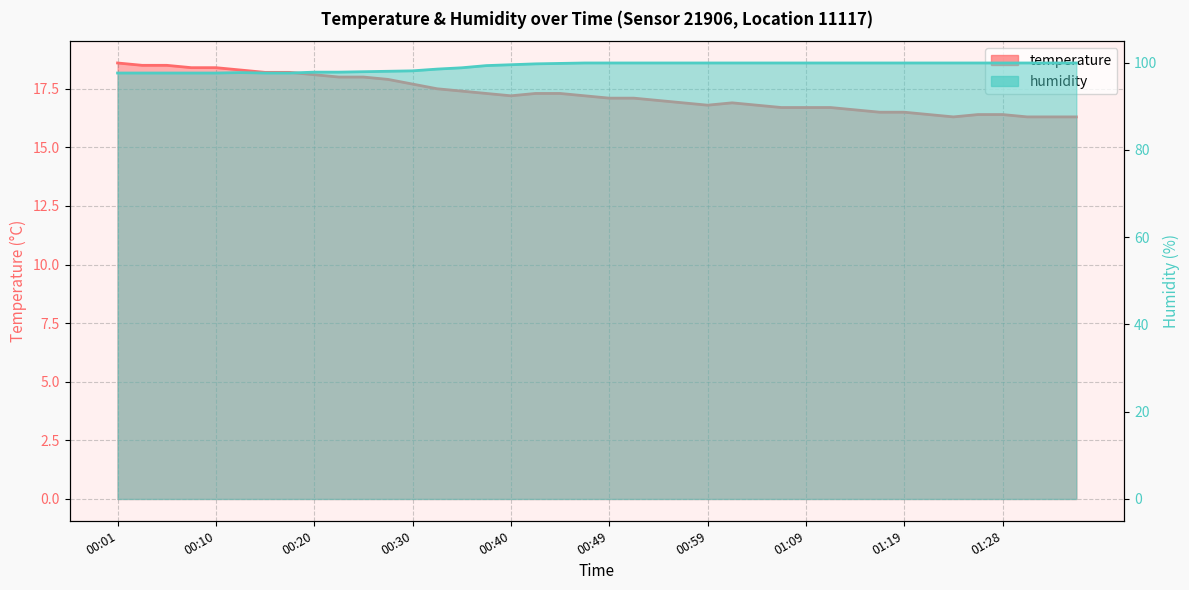

Is it true that temperature equals 30.7 at 00:10?

False